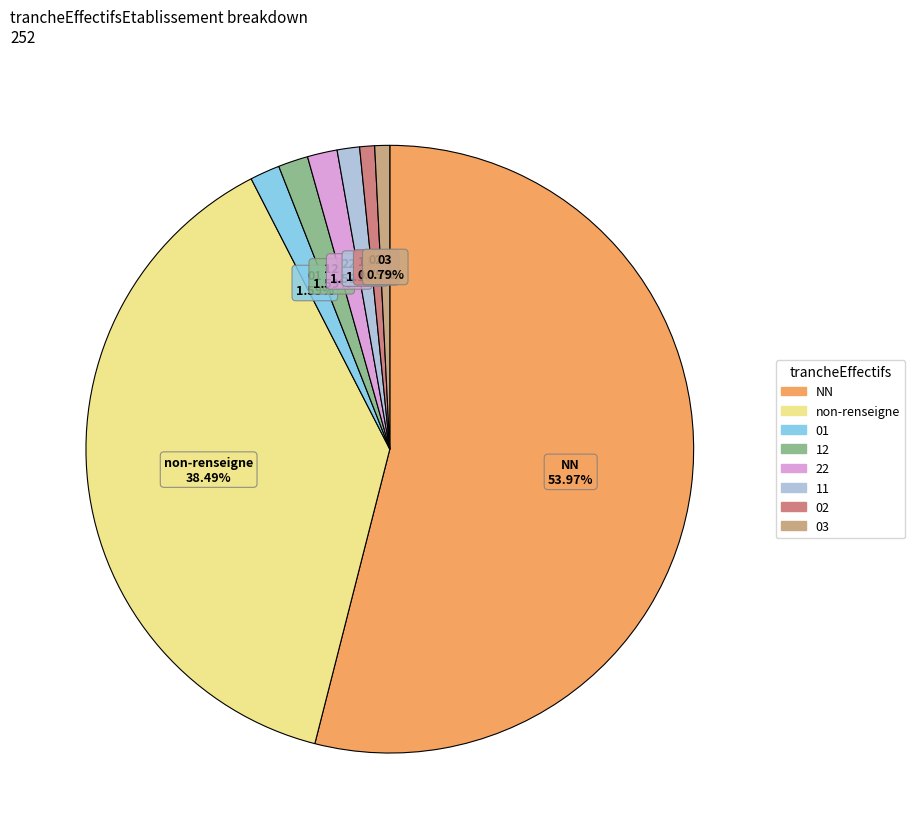

Does any single category account for the majority?

Yes